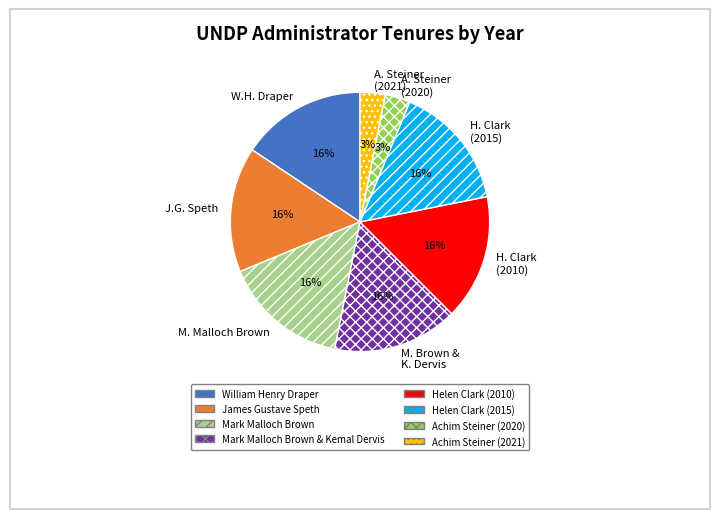

What percentage is the Mark Malloch Brown slice, to the nearest percent?

16%